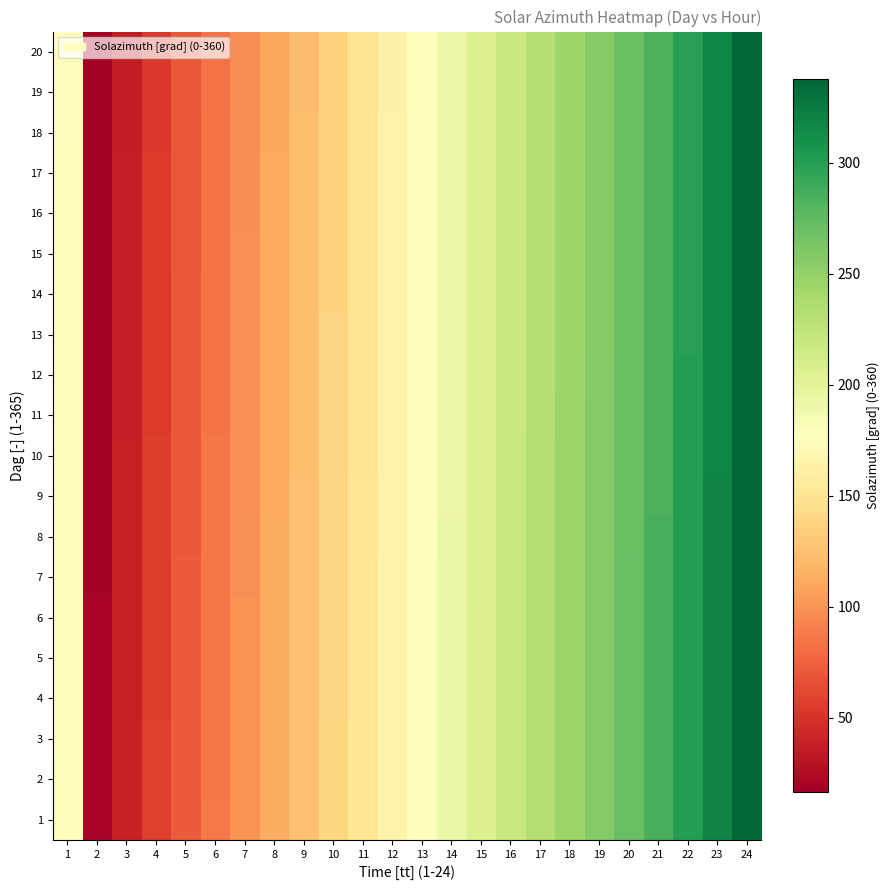

Reading left to right, extract all data points from this chart.

1: 1=178.6	2=19.6	3=39.3	4=56.9	5=72.5	6=86.7	7=99.9	8=112.7	9=125.5	10=138.4	11=151.7	12=165.2	13=179.0	14=192.8	15=206.4	16=219.7	17=232.7	18=245.5	19=258.3	20=271.4	21=285.4	22=300.8	23=318.1	24=337.5
2: 1=178.4	2=19.4	3=39.1	4=56.7	5=72.3	6=86.5	7=99.8	8=112.6	9=125.3	10=138.3	11=151.5	12=165.1	13=178.9	14=192.7	15=206.3	16=219.6	17=233.1	18=245.8	19=258.5	20=271.8	21=285.7	22=301.2	23=318.5	24=337.8
3: 1=178.2	2=19.3	3=38.9	4=56.5	5=72.2	6=86.4	7=99.6	8=112.5	9=125.2	10=138.2	11=151.4	12=165.0	13=178.8	14=192.6	15=206.2	16=219.6	17=233.0	18=245.7	19=258.4	20=271.7	21=285.6	22=301.1	23=318.4	24=337.7
4: 1=178.1	2=19.1	3=38.8	4=56.4	5=72.0	6=86.2	7=99.5	8=112.3	9=125.1	10=138.0	11=151.3	12=164.9	13=178.7	14=192.5	15=206.2	16=219.5	17=232.9	18=245.6	19=258.3	20=271.6	21=285.5	22=301.0	23=318.3	24=337.6
5: 1=177.9	2=18.9	3=38.6	4=56.2	5=71.8	6=86.1	7=99.3	8=112.2	9=124.9	10=137.9	11=151.2	12=164.8	13=178.6	14=192.4	15=206.1	16=219.4	17=232.8	18=245.5	19=258.2	20=271.5	21=285.4	22=300.9	23=318.2	24=337.5
6: 1=177.7	2=18.7	3=38.4	4=56.0	5=71.7	6=85.9	7=99.2	8=112.0	9=124.8	10=137.8	11=151.1	12=164.6	13=178.5	14=192.3	15=206.0	16=219.3	17=232.7	18=245.4	19=258.1	20=271.4	21=285.3	22=300.8	23=318.1	24=337.4
7: 1=177.5	2=18.6	3=38.2	4=55.8	5=71.5	6=85.8	7=99.1	8=111.9	9=124.6	10=137.6	11=150.9	12=164.5	13=178.3	14=192.2	15=205.9	16=219.2	17=232.6	18=245.3	19=258.0	20=271.3	21=285.2	22=300.7	23=318.0	24=337.3
8: 1=177.4	2=18.4	3=38.0	4=55.6	5=71.3	6=85.6	7=98.9	8=111.8	9=124.5	10=137.5	11=150.8	12=164.4	13=178.2	14=192.1	15=205.8	16=219.2	17=232.5	18=245.2	19=257.9	20=271.2	21=285.1	22=300.6	23=317.9	24=337.2
9: 1=177.2	2=18.2	3=37.9	4=55.5	5=71.2	6=85.5	7=98.8	8=111.6	9=124.4	10=137.4	11=150.7	12=164.3	13=178.1	14=192.0	15=205.7	16=219.1	17=232.4	18=245.1	19=257.8	20=271.1	21=285.0	22=300.5	23=317.8	24=337.1
10: 1=177.0	2=18.0	3=37.7	4=55.3	5=71.0	6=85.3	7=98.7	8=111.5	9=124.2	10=137.2	11=150.6	12=164.2	13=178.0	14=191.9	15=205.6	16=219.0	17=232.3	18=245.0	19=257.7	20=271.0	21=284.9	22=300.4	23=317.7	24=337.0
11: 1=176.9	2=17.8	3=37.5	4=55.1	5=70.8	6=85.2	7=98.5	8=111.3	9=124.1	10=137.1	11=150.5	12=164.0	13=177.9	14=191.8	15=205.5	16=218.9	17=232.2	18=244.9	19=257.6	20=270.9	21=284.8	22=300.3	23=317.6	24=336.9
12: 1=176.7	2=17.6	3=37.3	4=54.9	5=70.6	6=85.0	7=98.4	8=111.2	9=123.9	10=137.0	11=150.3	12=163.9	13=177.8	14=191.7	15=205.4	16=218.8	17=232.1	18=244.8	19=257.5	20=270.8	21=284.7	22=300.2	23=317.5	24=336.8
13: 1=176.5	2=17.5	3=37.1	4=54.7	5=70.5	6=84.9	7=98.2	8=111.0	9=123.8	10=136.8	11=150.2	12=163.8	13=177.7	14=191.6	15=205.3	16=218.8	17=232.0	18=244.7	19=257.4	20=270.7	21=284.6	22=300.1	23=317.4	24=336.7
14: 1=176.3	2=17.3	3=37.0	4=54.5	5=70.3	6=84.7	7=98.1	8=110.9	9=123.7	10=136.7	11=150.1	12=163.7	13=177.6	14=191.5	15=205.2	16=218.7	17=231.9	18=244.6	19=257.3	20=270.6	21=284.5	22=300.0	23=317.3	24=336.6
15: 1=176.2	2=17.1	3=36.8	4=54.4	5=70.1	6=84.6	7=98.0	8=110.8	9=123.5	10=136.6	11=150.0	12=163.6	13=177.5	14=191.4	15=205.2	16=218.6	17=231.8	18=244.5	19=257.2	20=270.5	21=284.4	22=299.9	23=317.2	24=336.5
16: 1=176.0	2=16.9	3=36.6	4=54.2	5=70.0	6=84.4	7=97.8	8=110.6	9=123.4	10=136.5	11=149.9	12=163.4	13=177.4	14=191.3	15=205.1	16=218.5	17=231.7	18=244.4	19=257.1	20=270.4	21=284.3	22=299.8	23=317.1	24=336.4
17: 1=175.8	2=16.8	3=36.4	4=54.0	5=69.8	6=84.3	7=97.7	8=110.5	9=123.2	10=136.3	11=149.7	12=163.3	13=177.2	14=191.2	15=205.0	16=218.4	17=231.6	18=244.3	19=257.0	20=270.3	21=284.2	22=299.7	23=317.0	24=336.3
18: 1=175.7	2=16.6	3=36.2	4=53.8	5=69.6	6=84.1	7=97.5	8=110.3	9=123.1	10=136.2	11=149.6	12=163.2	13=177.1	14=191.1	15=204.9	16=218.4	17=231.5	18=244.2	19=256.9	20=270.2	21=284.1	22=299.6	23=316.9	24=336.2
19: 1=175.5	2=16.4	3=36.1	4=53.6	5=69.5	6=84.0	7=97.4	8=110.2	9=123.0	10=136.1	11=149.5	12=163.1	13=177.0	14=191.0	15=204.8	16=218.3	17=231.4	18=244.1	19=256.8	20=270.1	21=284.0	22=299.5	23=316.8	24=336.1
20: 1=175.3	2=16.2	3=35.9	4=53.5	5=69.3	6=83.8	7=97.2	8=110.1	9=122.8	10=135.9	11=149.4	12=162.9	13=176.9	14=190.9	15=204.7	16=218.2	17=231.3	18=244.0	19=256.7	20=270.0	21=283.9	22=299.4	23=316.7	24=336.0